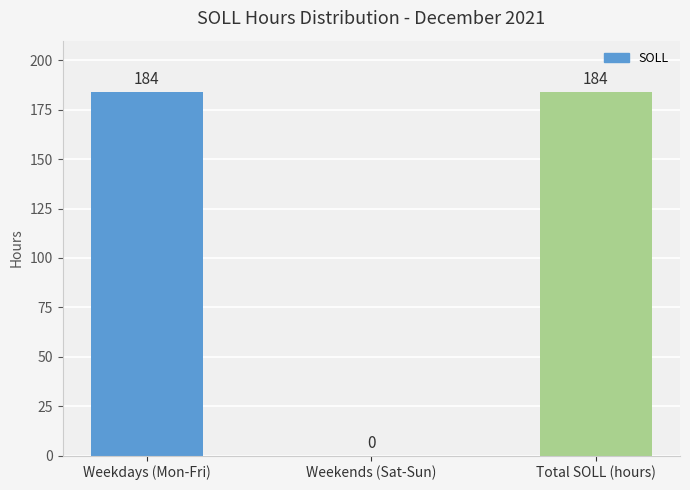

Reading right to left, what are all the values shown in this chart?

Total SOLL (hours)=184	Weekends (Sat-Sun)=0	Weekdays (Mon-Fri)=184